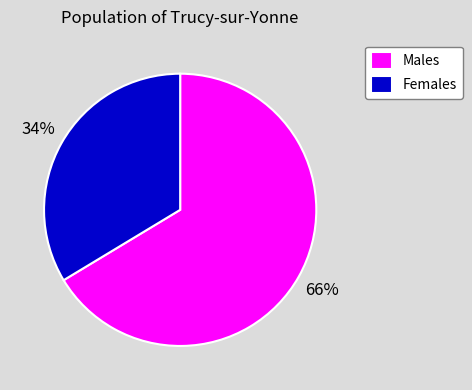

To the nearest percent, what is the average slice percentage?

50%